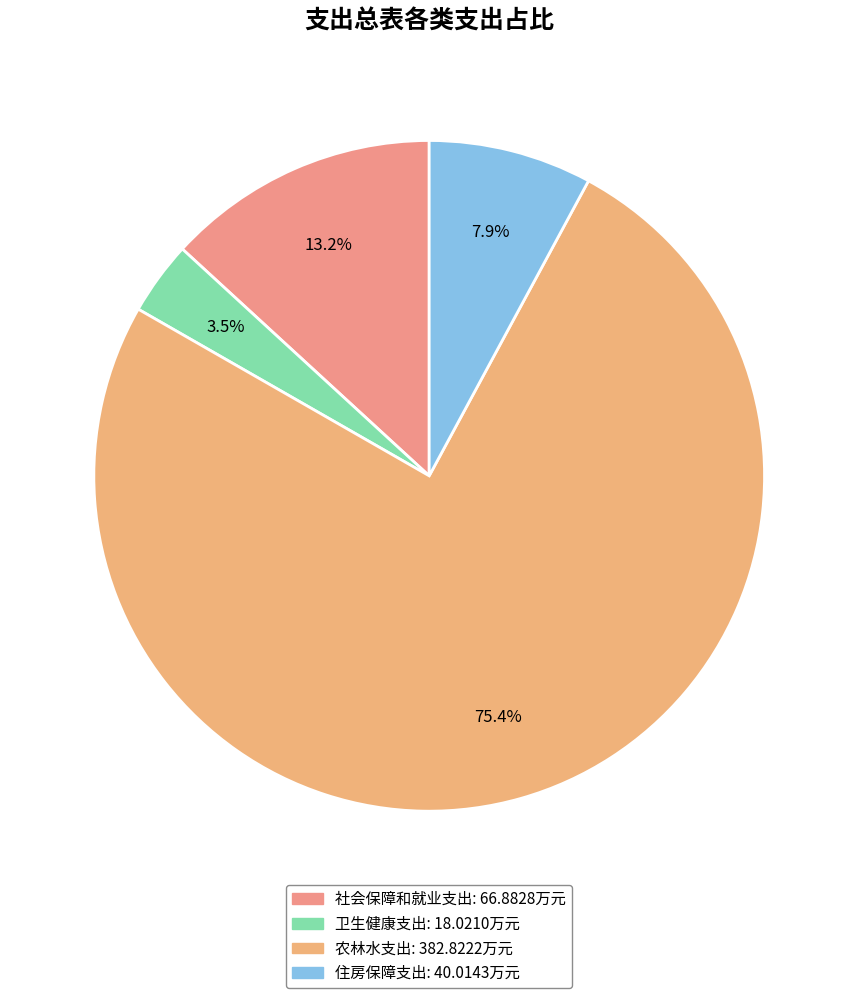

What percentage is NOT represented by 社会保障和就业支出?

86.8%